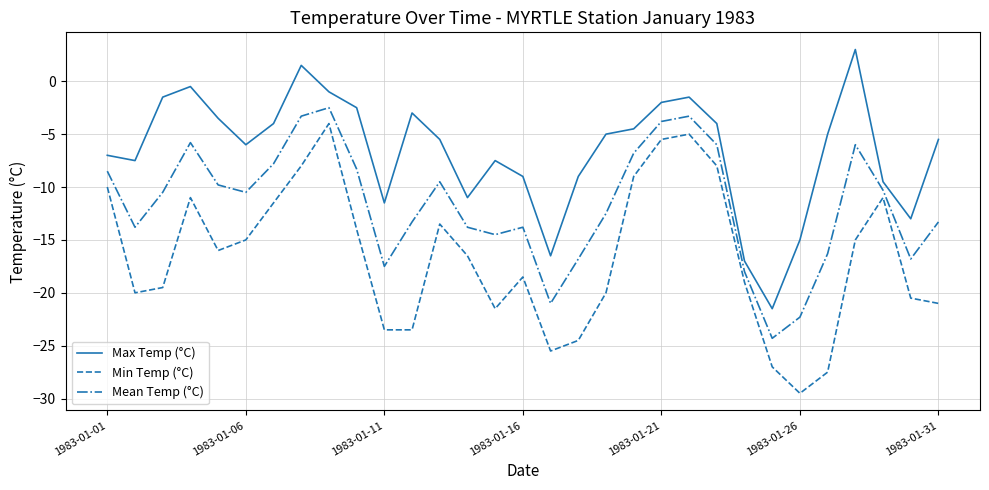

Which series has the largest total across all categories?

Max Temp (°C)